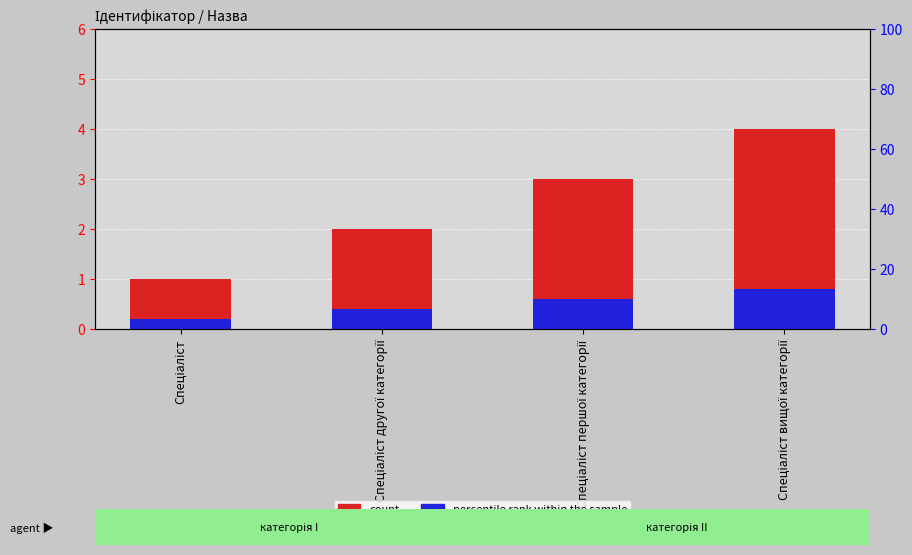

How many categories are shown in the chart?

4